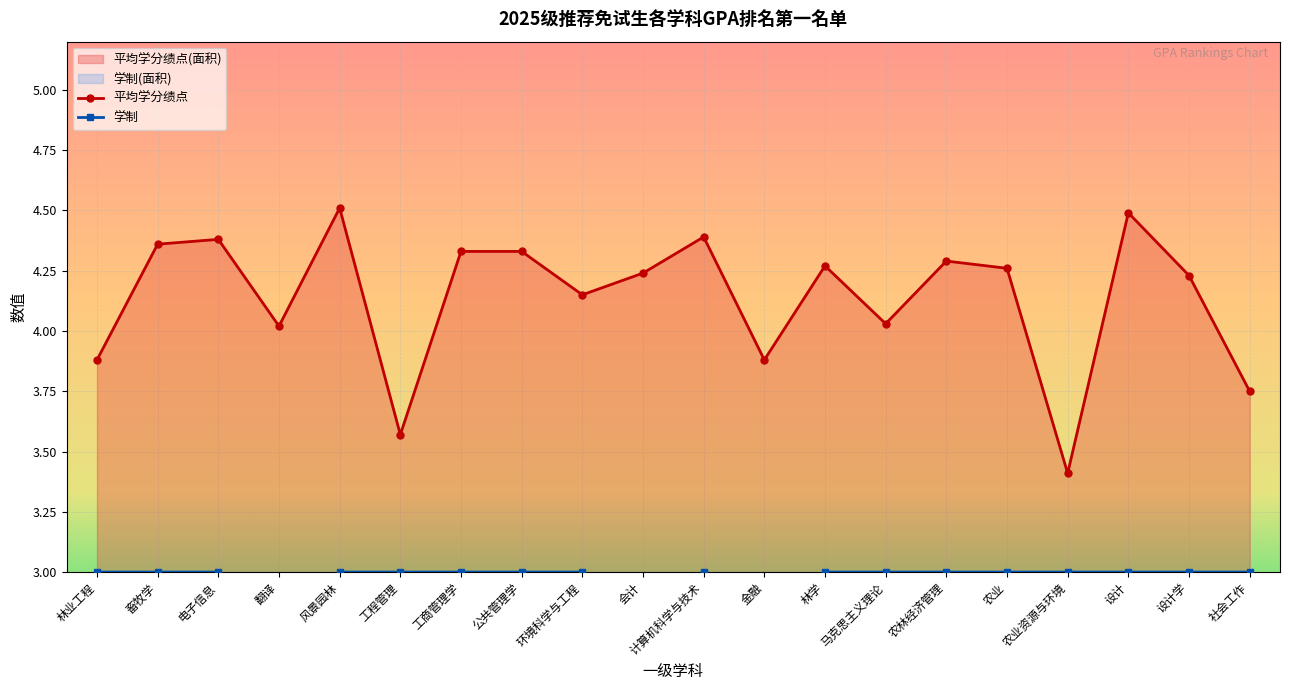

Which series has the largest total across all categories?

平均学分绩点